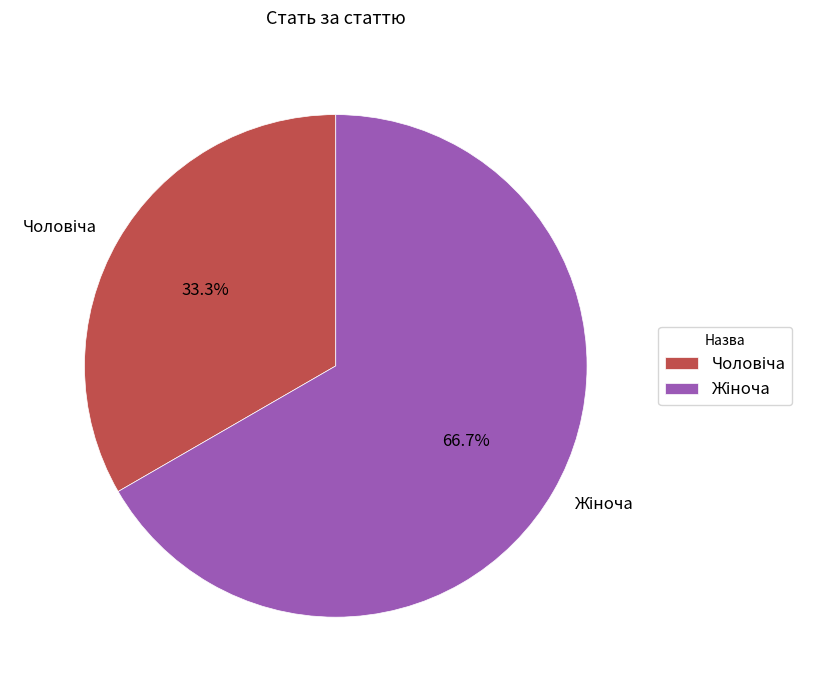

Is there any slice that represents more than half of the pie?

Yes